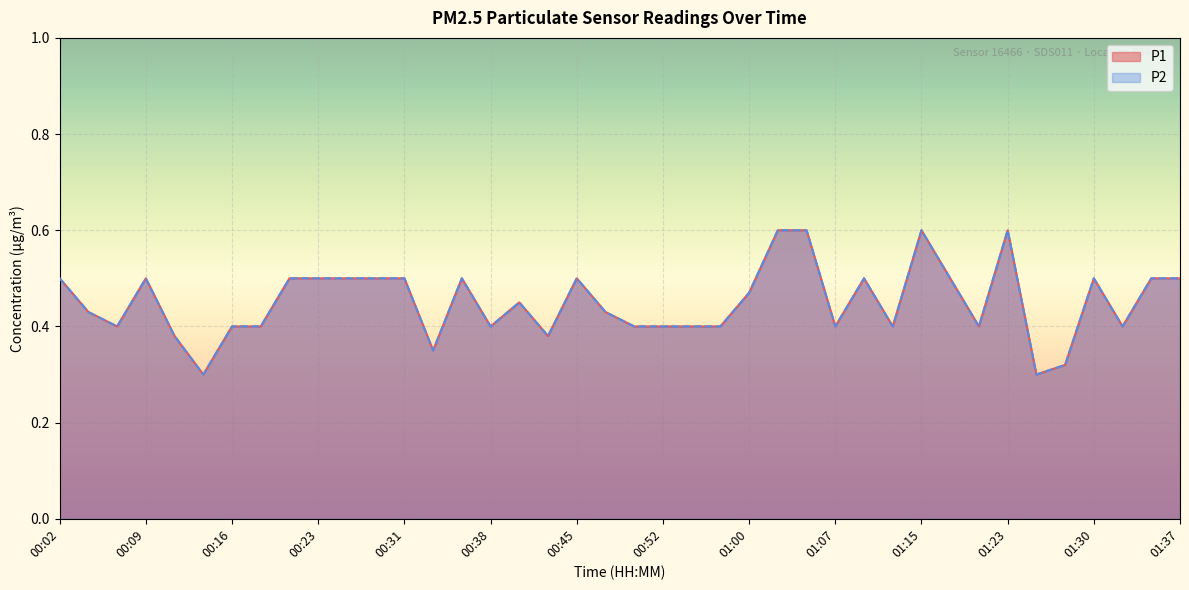

Is it true that P2 equals 0.5 at 00:57?

False